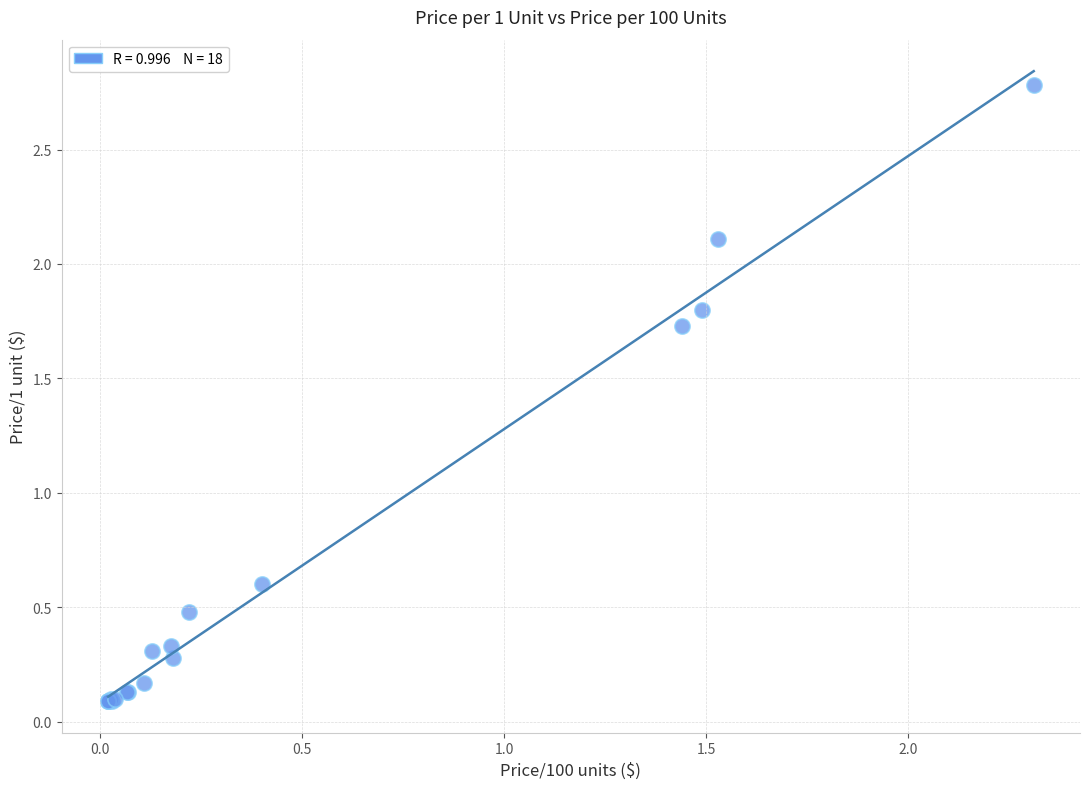

What Y value in the scatter plot is closest to 1?

0.6